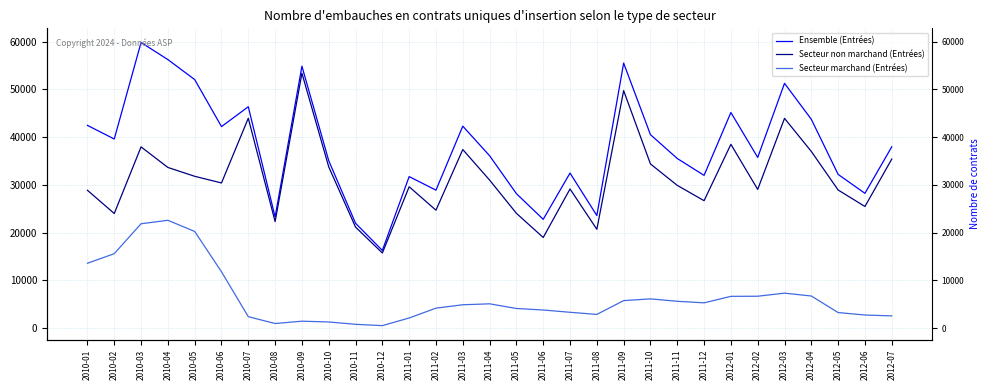

True or false: Ensemble (Entrées) has more than 0 interior local peaks.

True